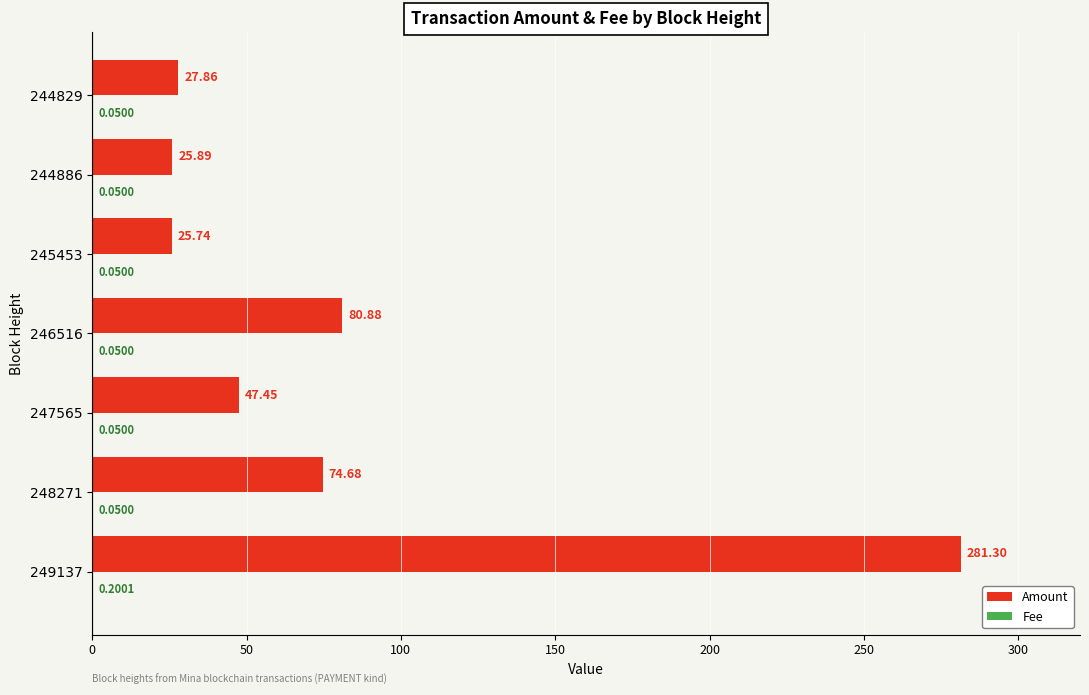

What is the average value of the Amount series?

80.5